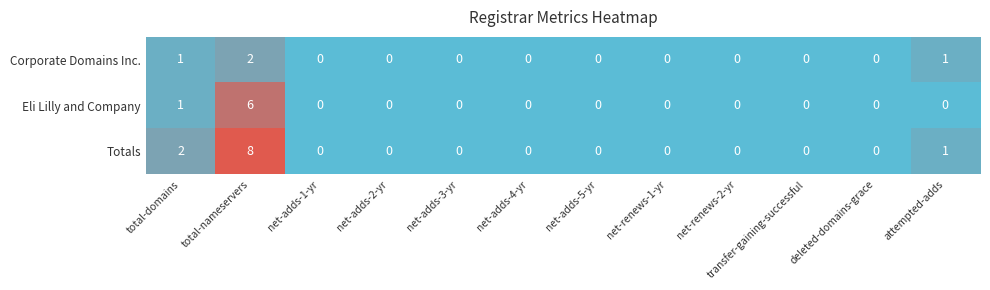

What is the sum of all Totals values?

11